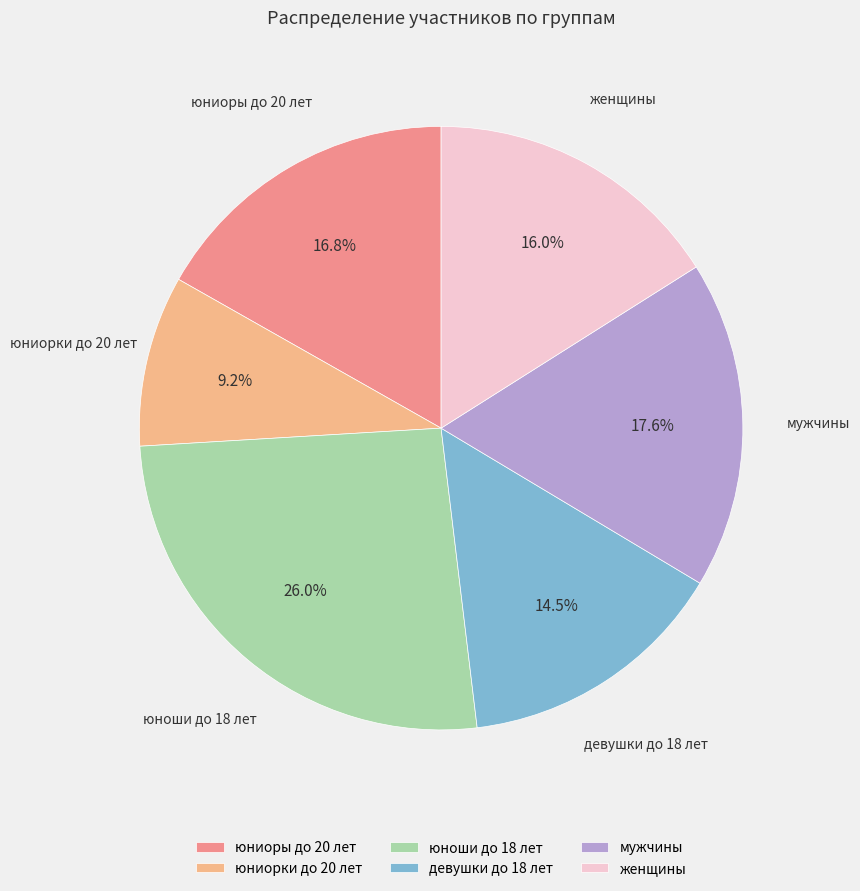

The женщины slice represents 16% of the pie. True or false?

True